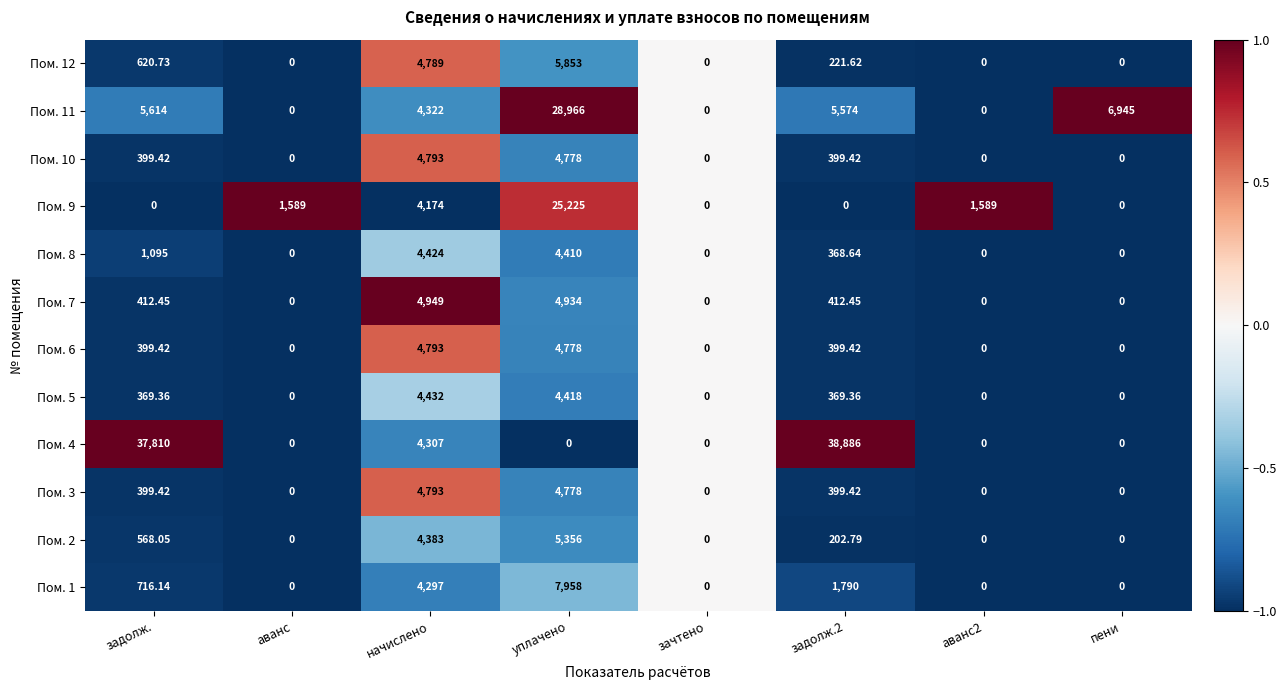

At which category is the sum across all series the highest?

уплачено